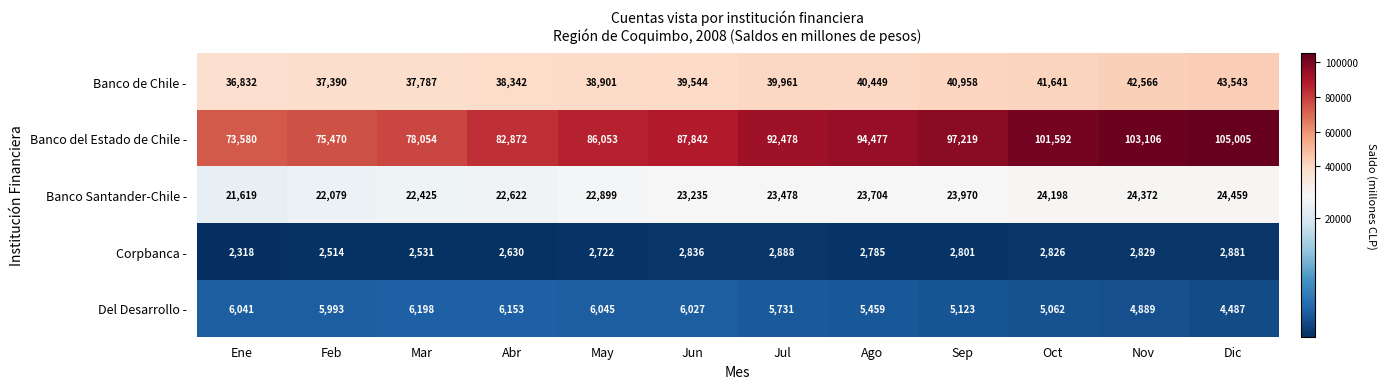

What is the approximate value of Del Desarrollo - at Nov?

4889